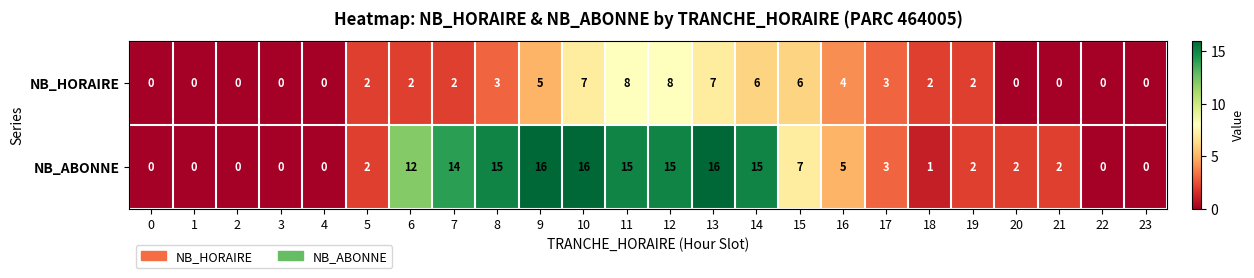

The NB_HORAIRE series shows -4 at 2. True or false?

False